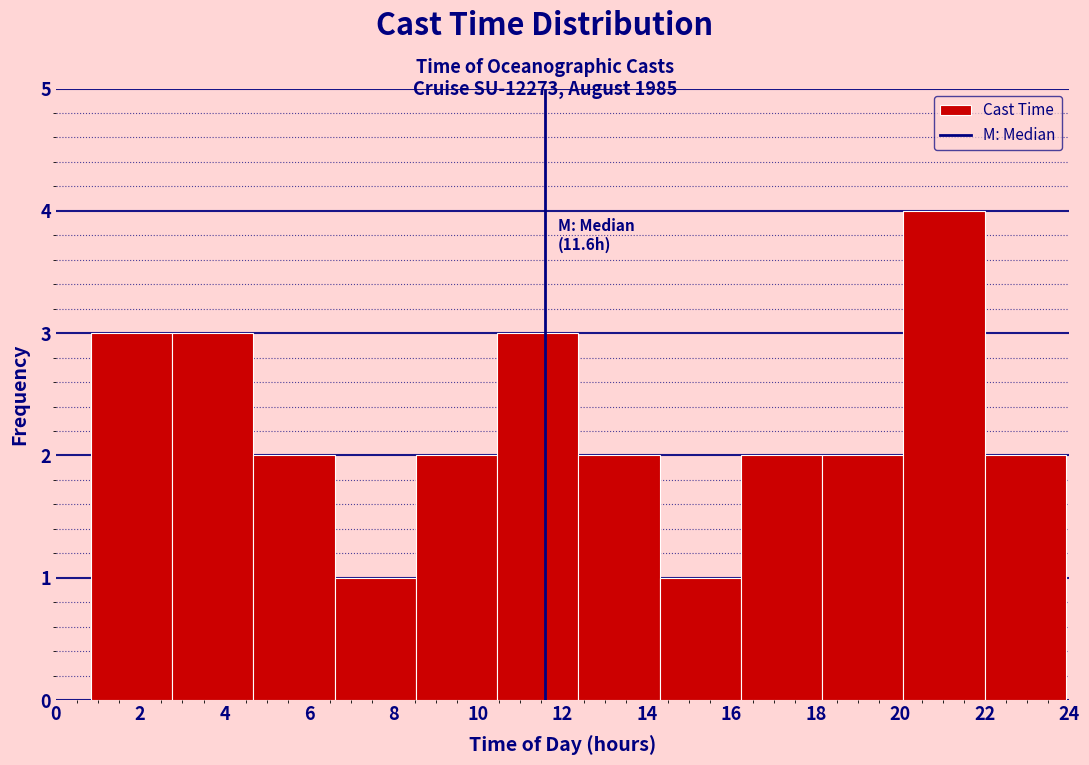

Which range on the x-axis has the tallest bar?

20.0 to 22.0